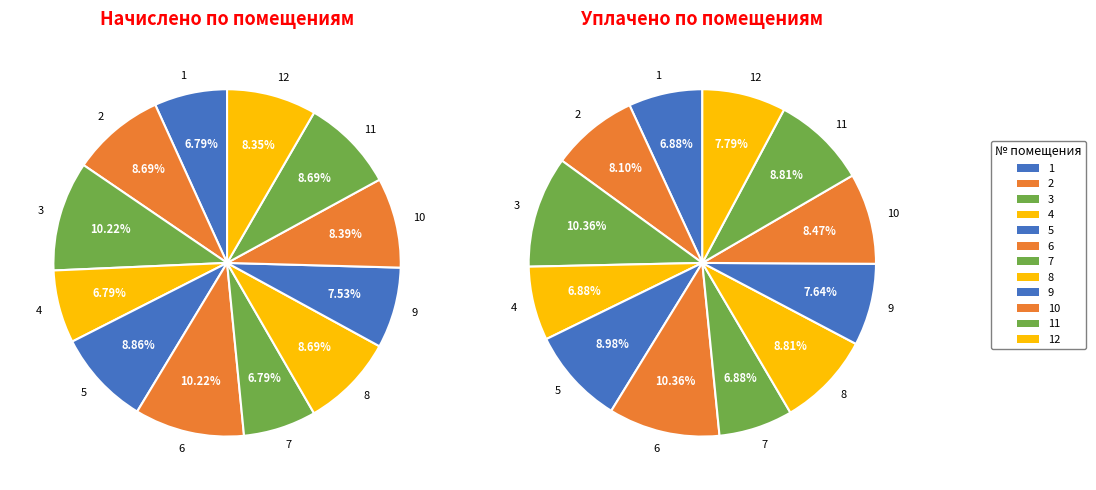

Does any single category account for the majority?

No